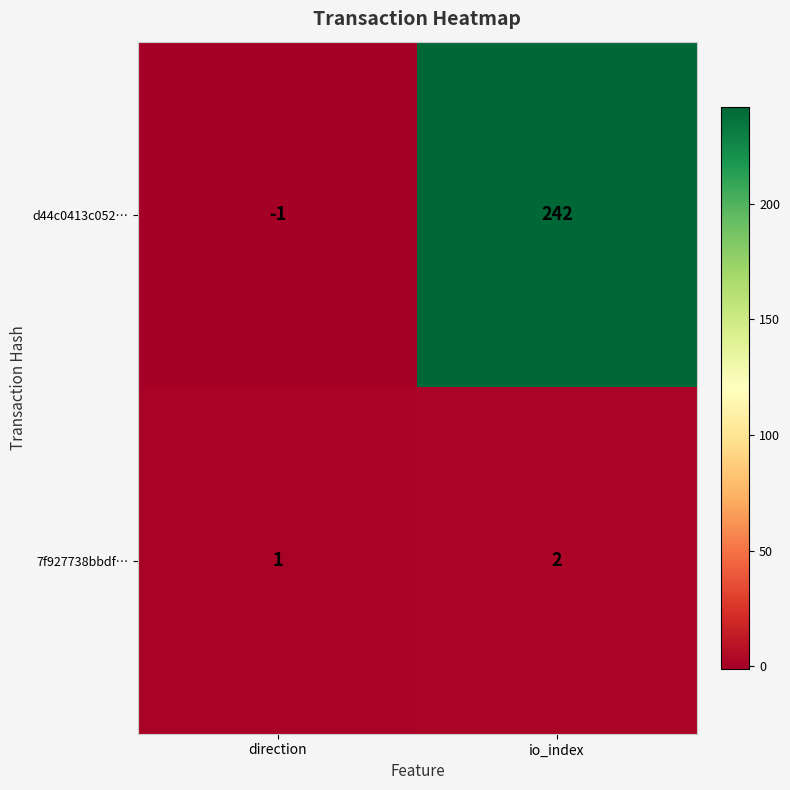

True or false: 7f927738bbdf… has a value of 1 at io_index.

False